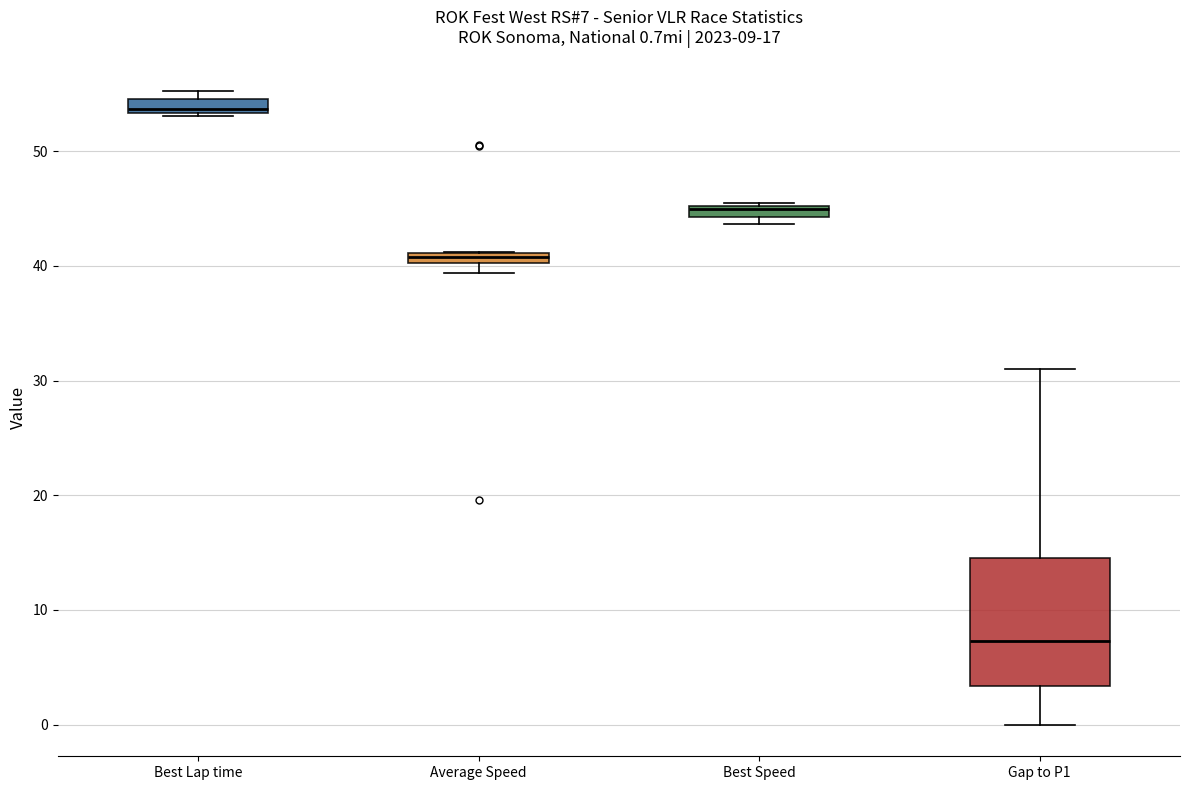

Which box is the tallest, from its lower edge to its upper edge?

Gap to P1